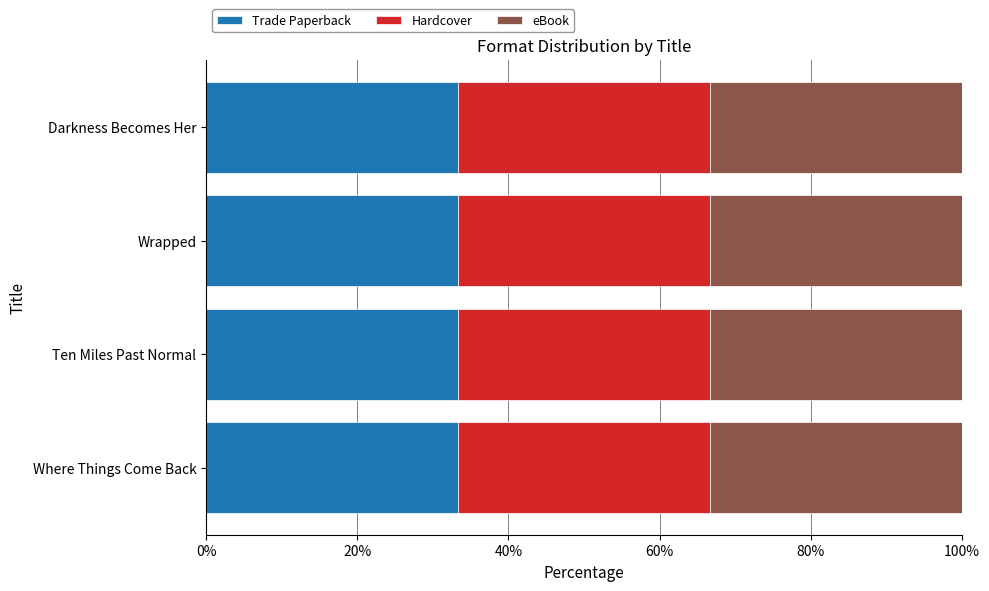

Rank the series at Darkness Becomes Her from lowest to highest value.

Trade Paperback, Hardcover, eBook